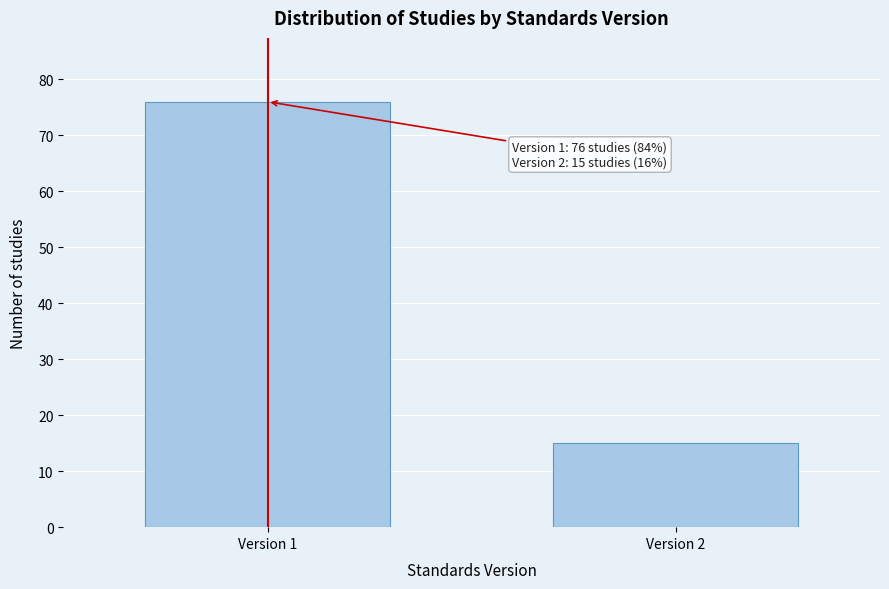

Reading right to left, transcribe all the data shown in this chart.

Version 2=15	Version 1=76